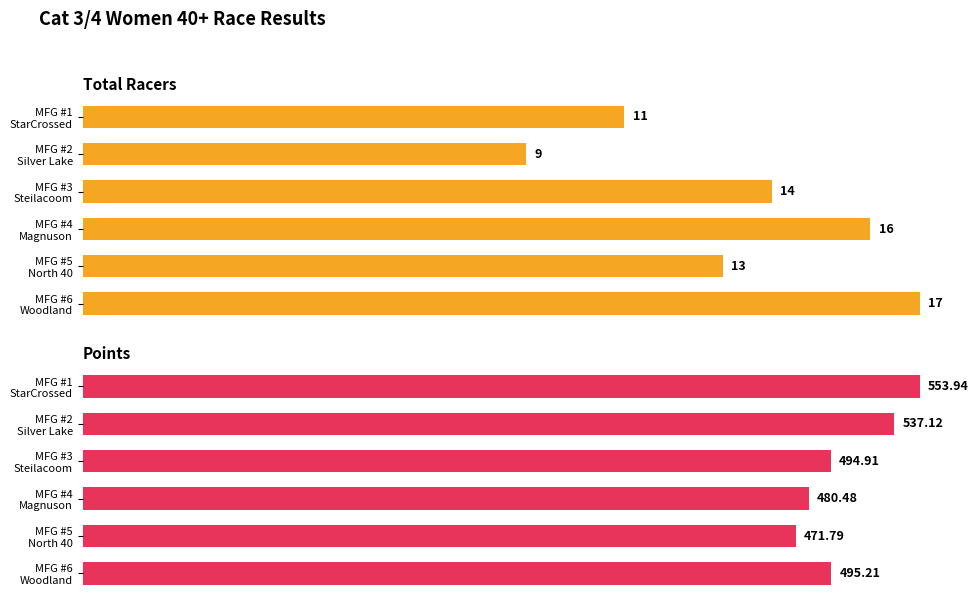

List the series in order of their overall mean, lowest first.

Total Racers, Points